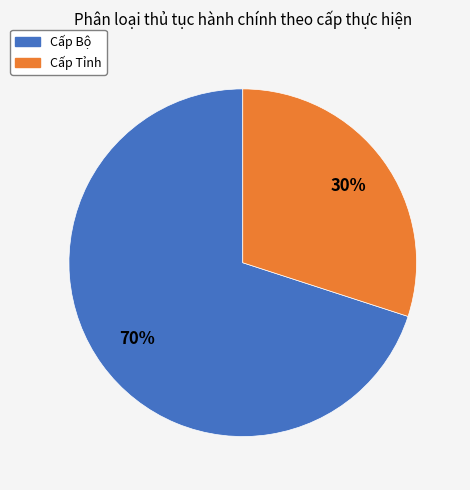

What is the smallest slice in the pie chart?

Cấp Tỉnh